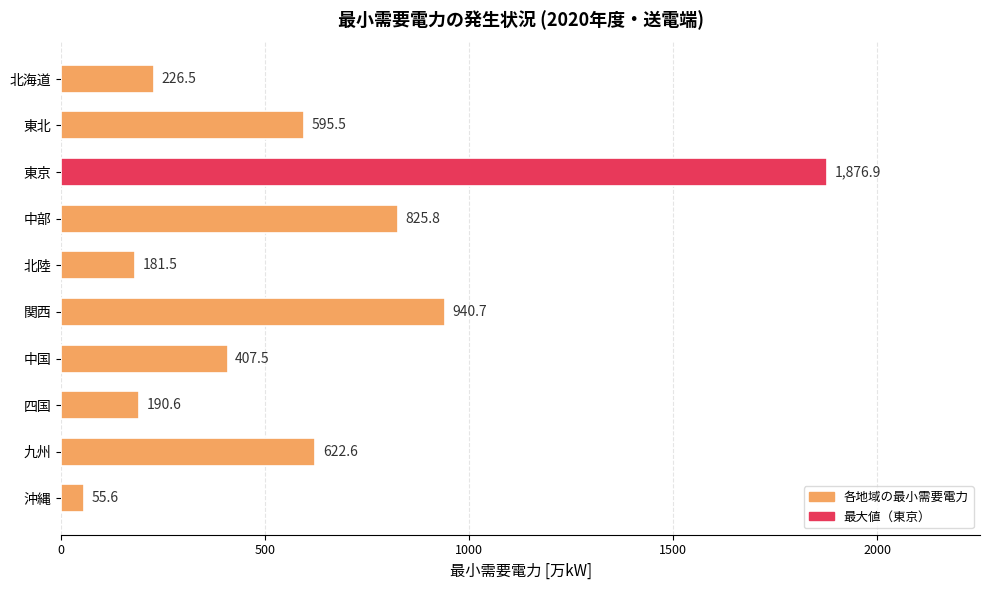

What is the label of the 3rd bar from the top?

東京